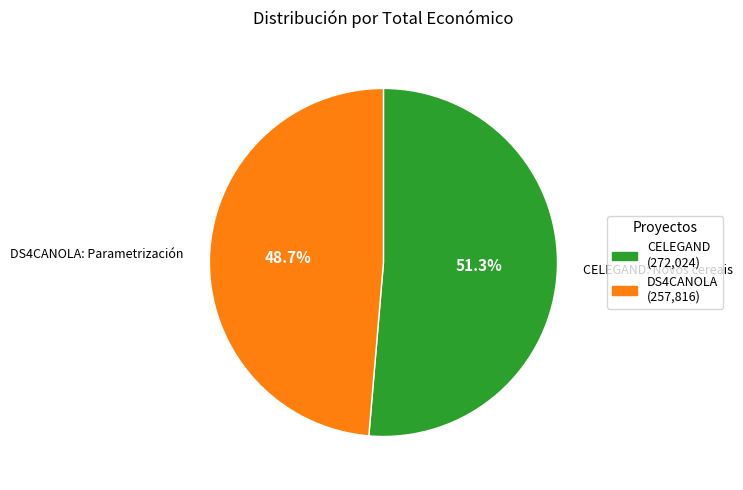

How many segments does this pie chart have?

2